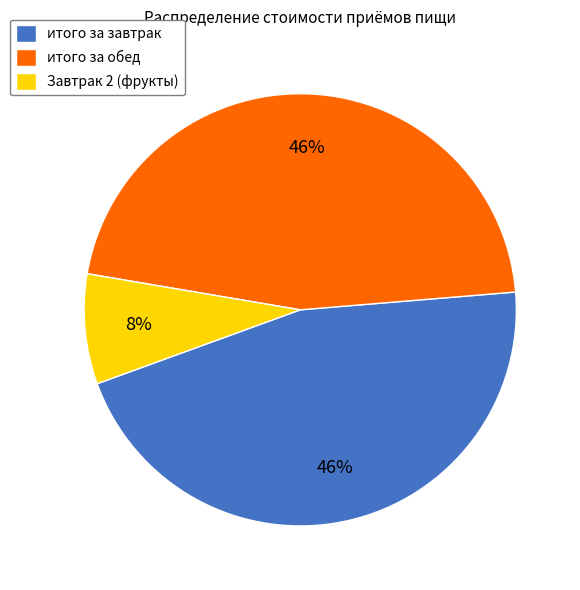

To the nearest percent, what is the difference between the largest and smallest slice percentages?

38%